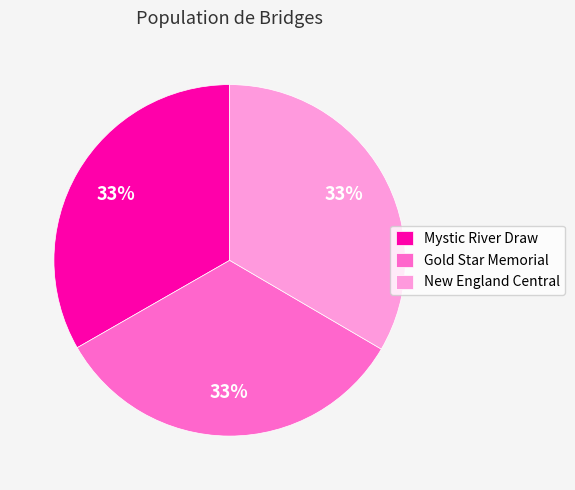

Is Mystic River Draw the majority of the pie?

No